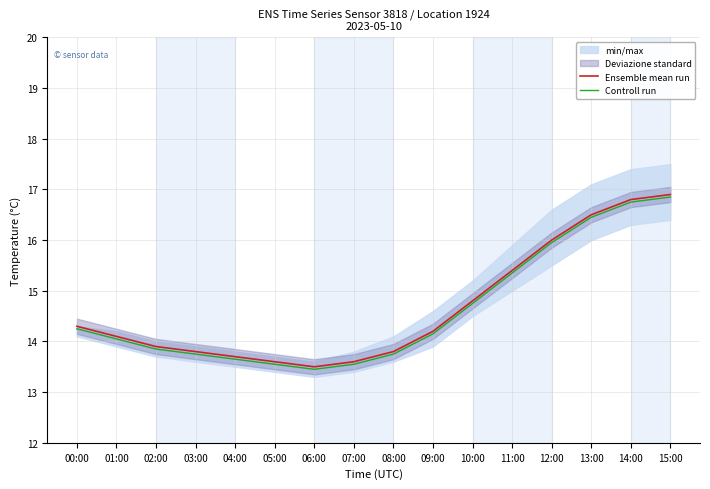

What is the lowest value of the Ensemble mean run series?

13.5